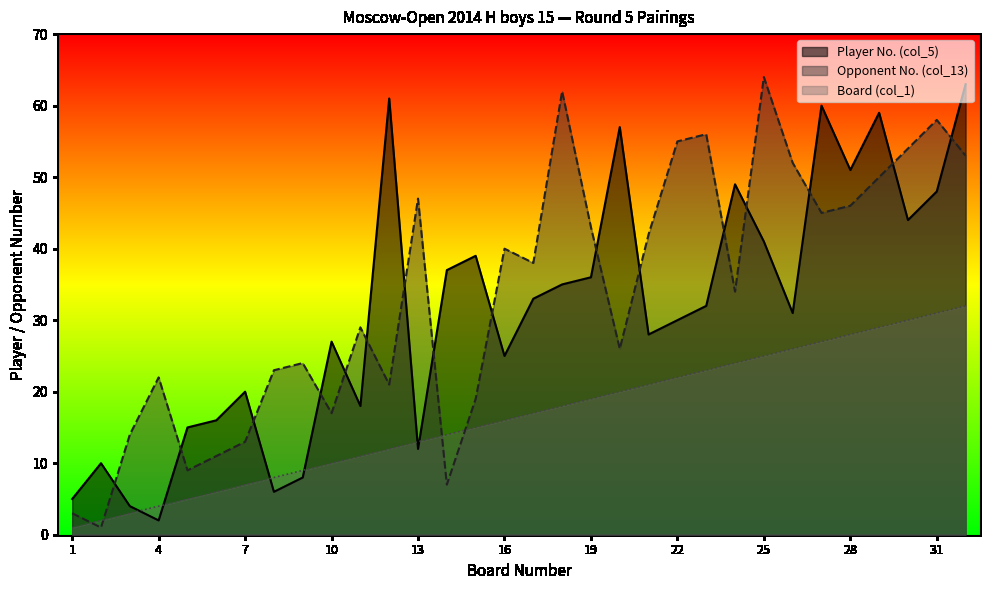

Between 23 and 5, which is larger?

23